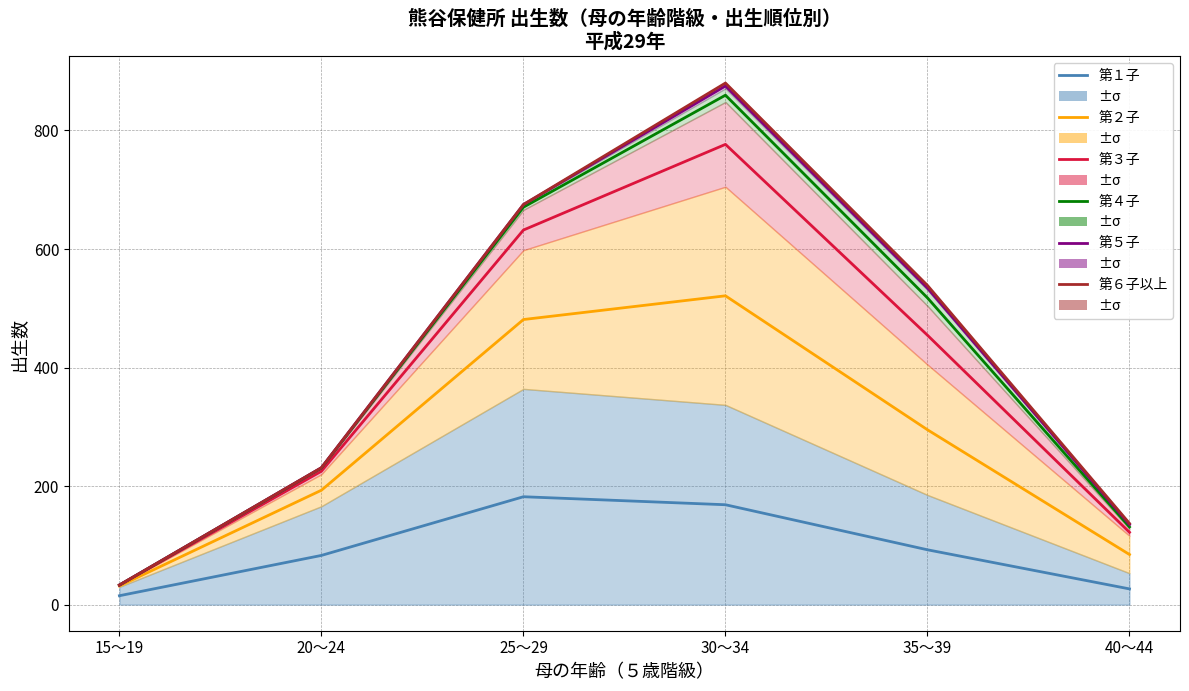

Where does the 第６子以上 series first go above 538?

25～29